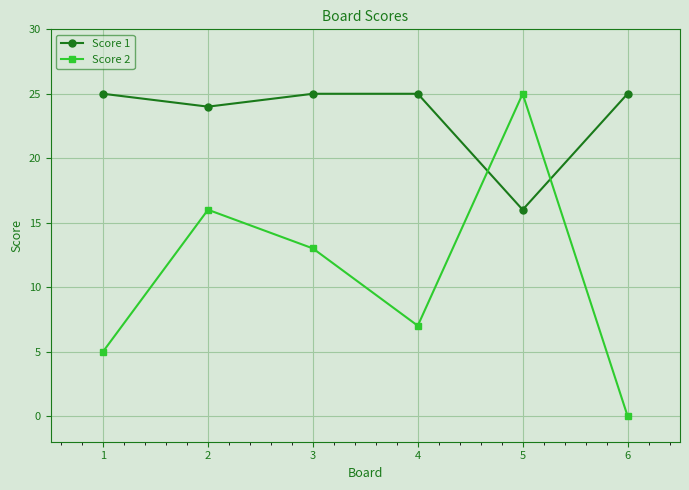

How many Score 1 values are between 24 and 25?

5